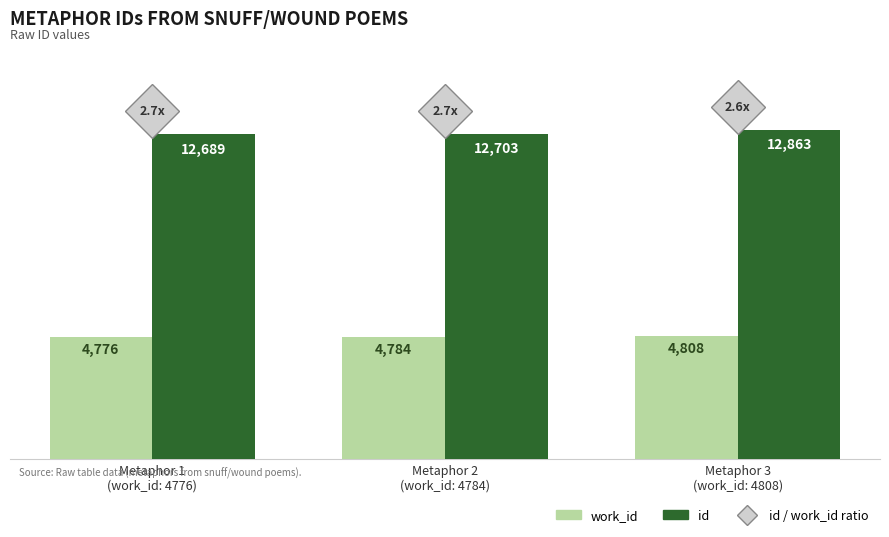

What is the difference between the highest and lowest values at Metaphor 1
(work_id: 4776)?

7913